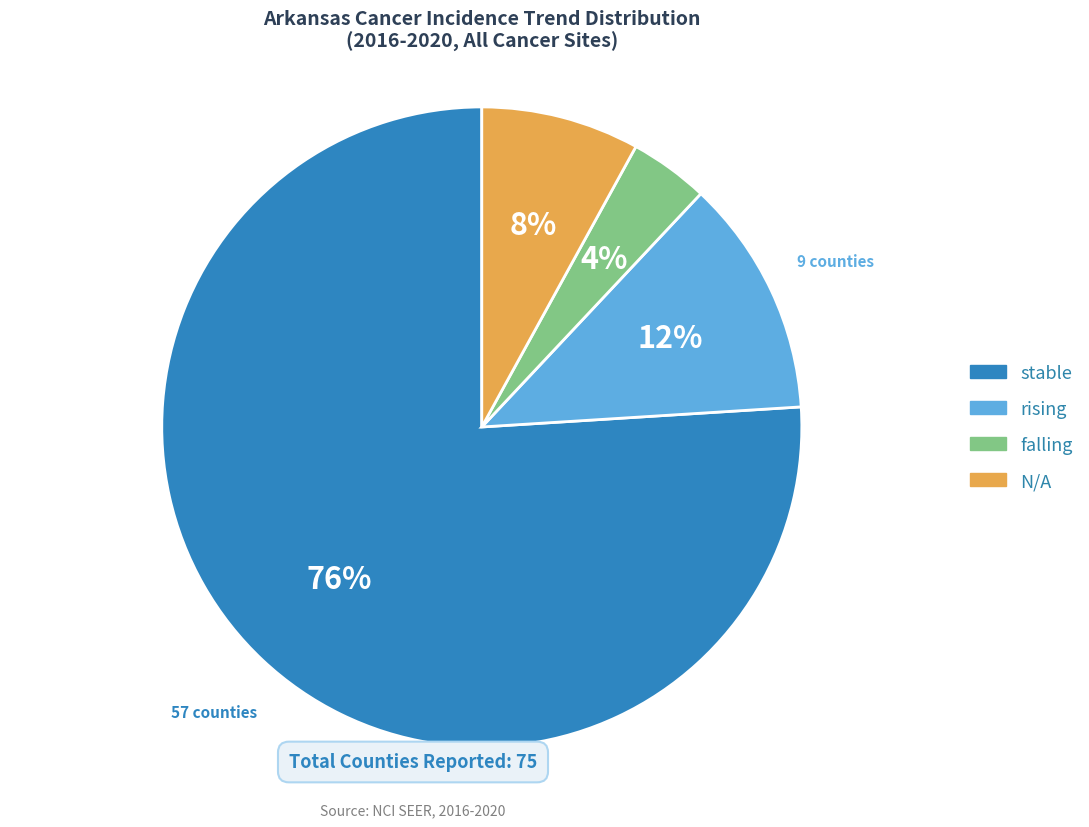

What is the ratio of the value at N/A to the value at rising?

0.7